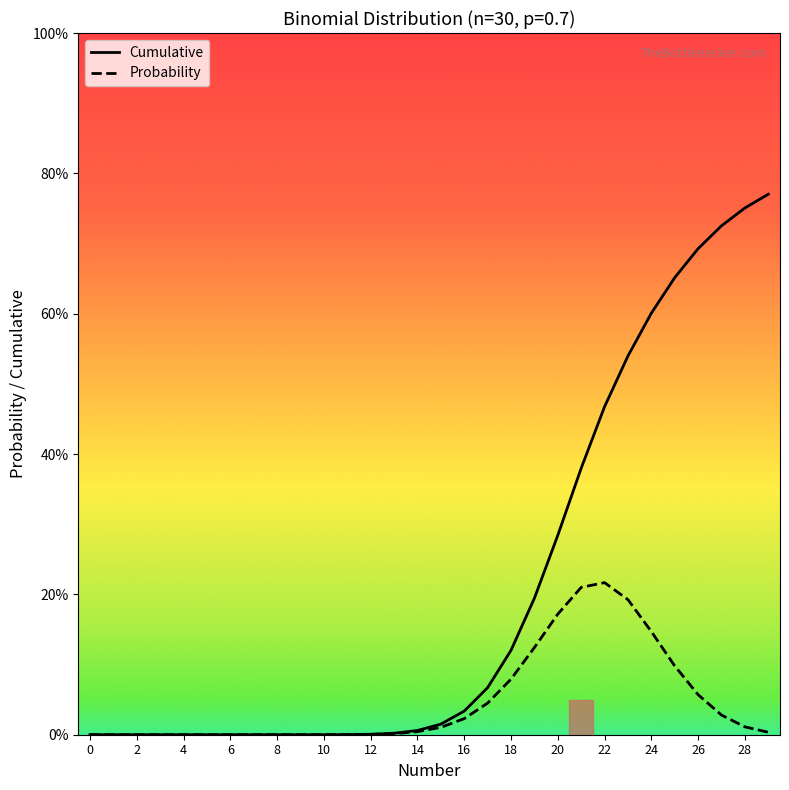

The value of Probability at 24 is 0.0. True or false?

False